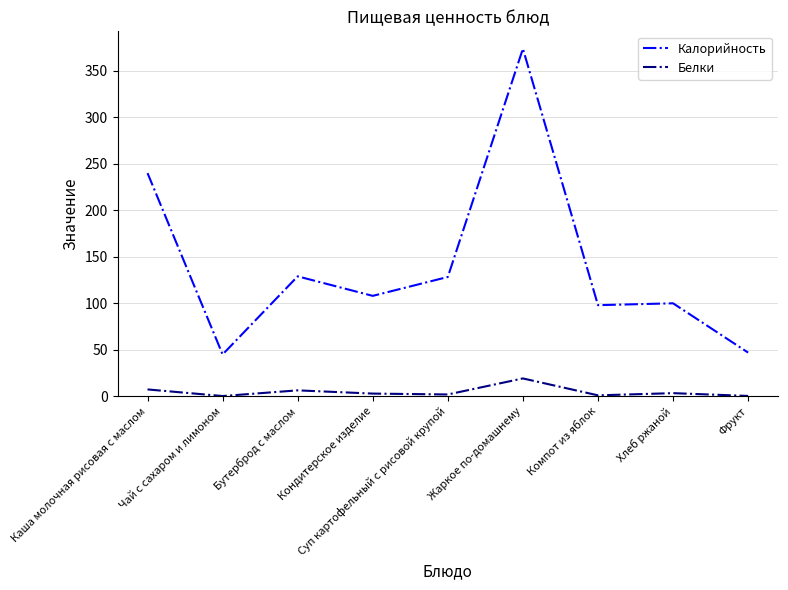

Which series has the largest range (max minus min)?

Калорийность